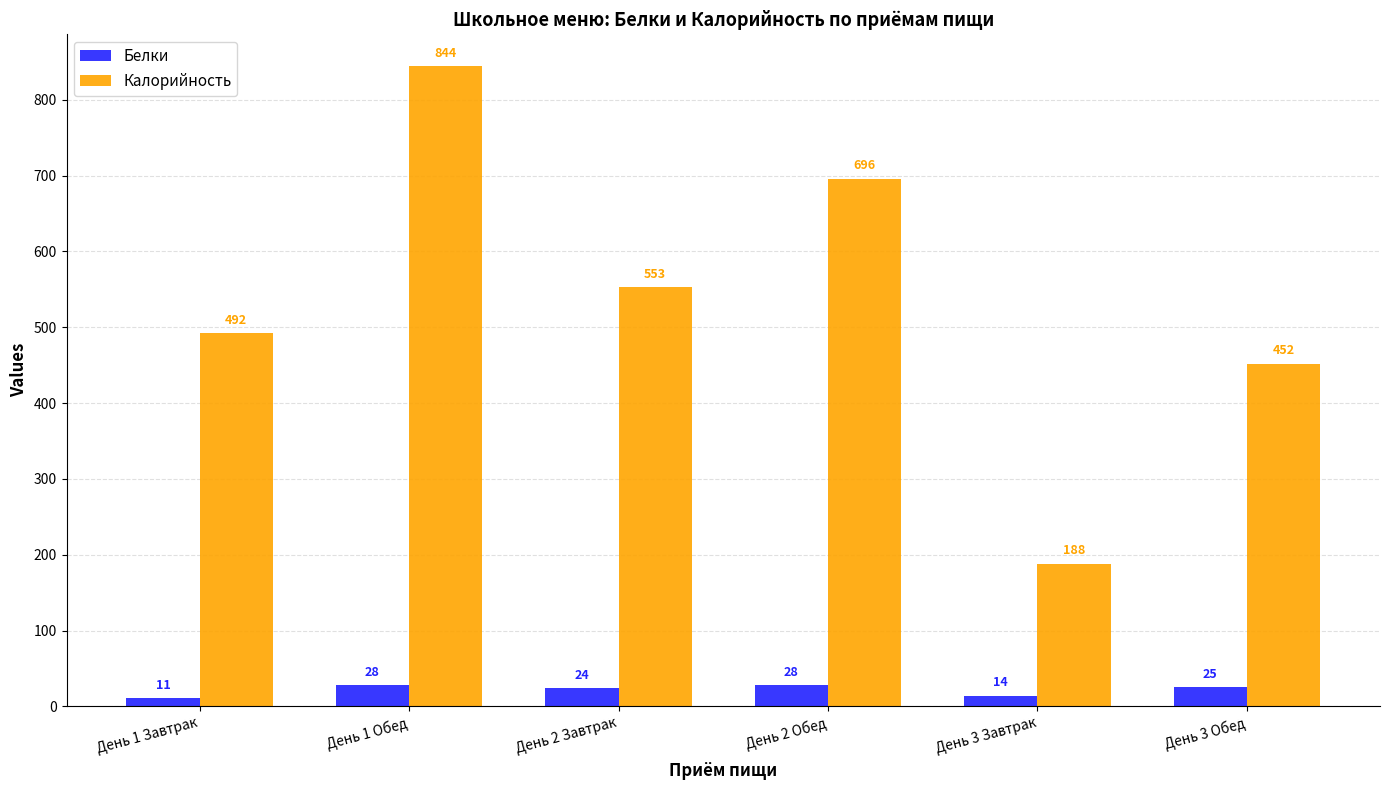

Reading left to right, what are all the values shown in this chart?

Белки: День 1 Завтрак=11	День 1 Обед=28	День 2 Завтрак=24	День 2 Обед=28	День 3 Завтрак=14	День 3 Обед=25
Калорийность: День 1 Завтрак=492	День 1 Обед=844	День 2 Завтрак=553	День 2 Обед=696	День 3 Завтрак=188	День 3 Обед=452